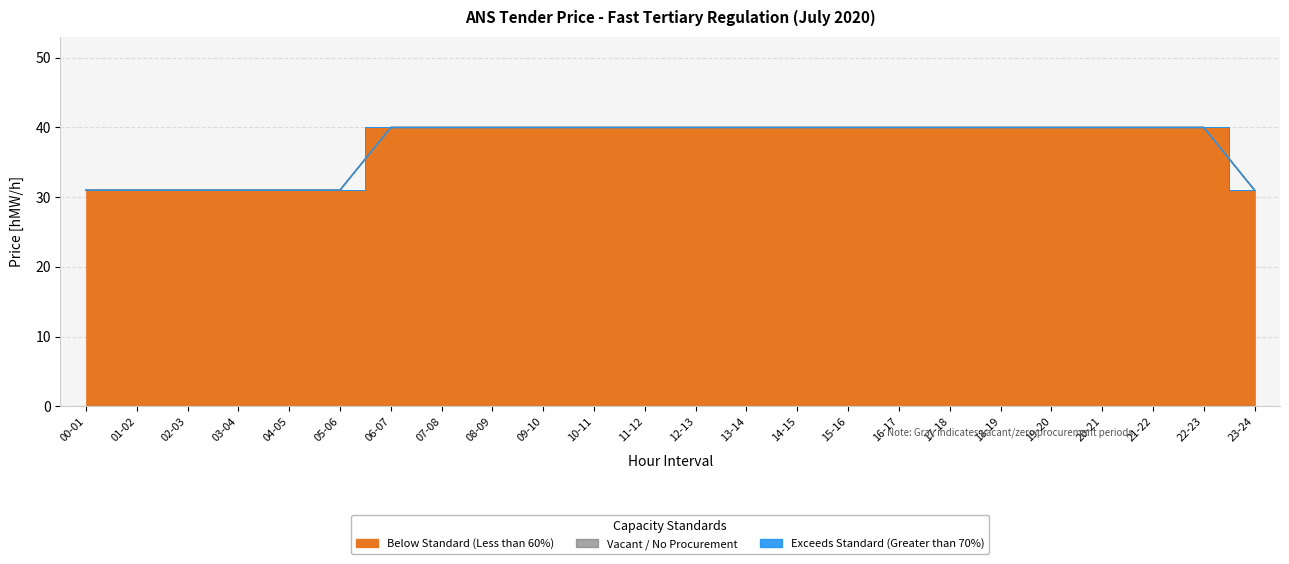

True or false: 04.07 and 02.07 intersect in this chart.

False